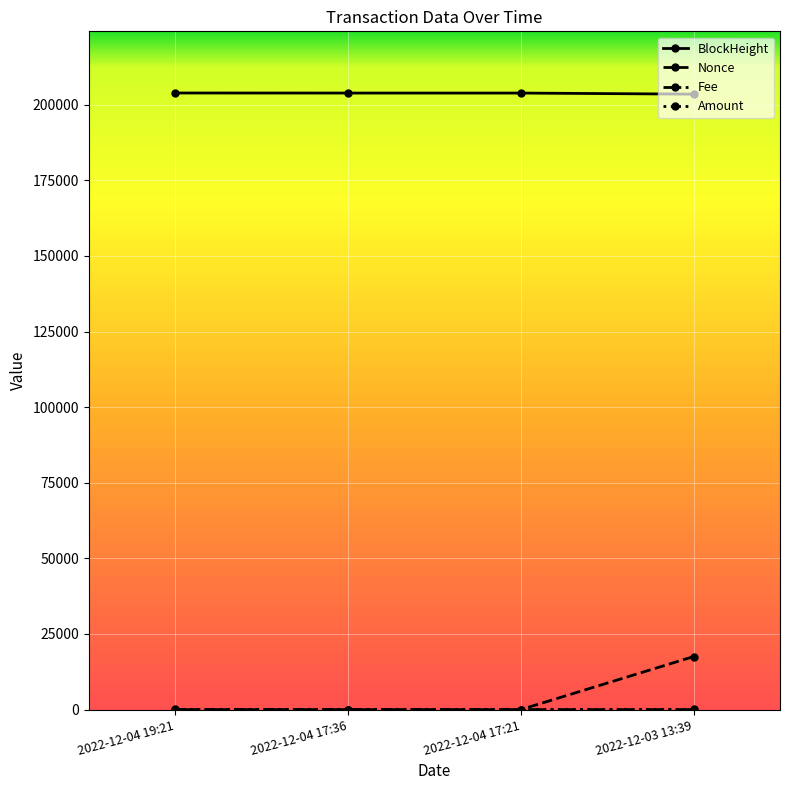

Which series has the widest spread of values?

Nonce